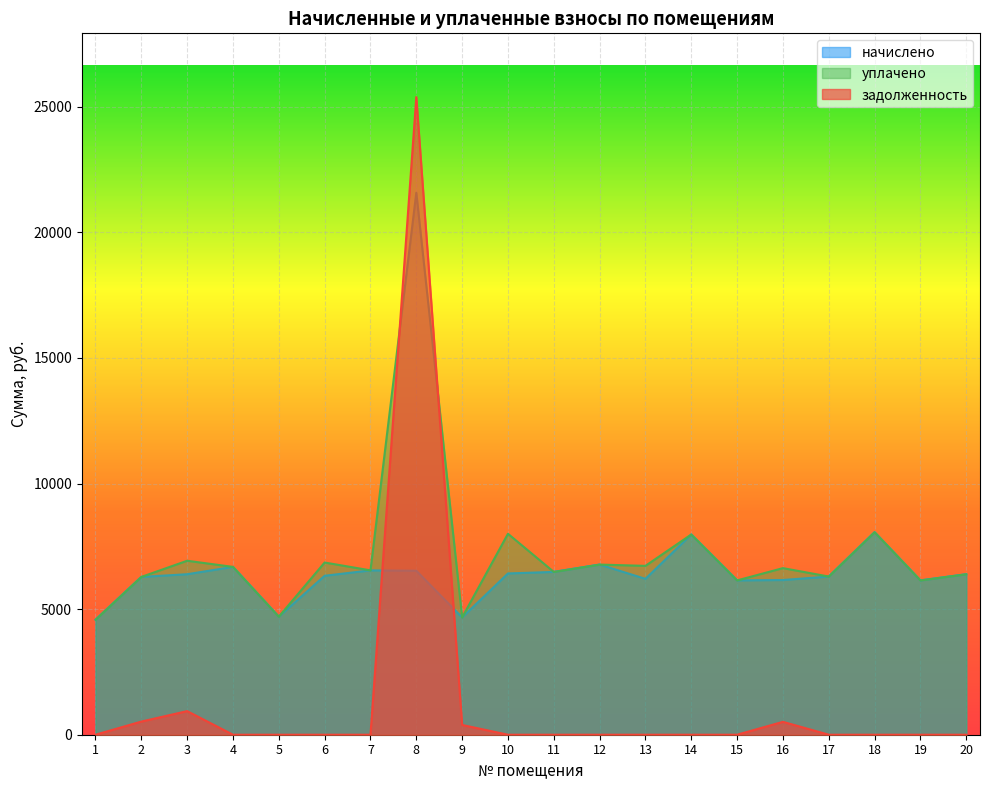

Where do задолженность and начислено first cross each other?

7 and 8